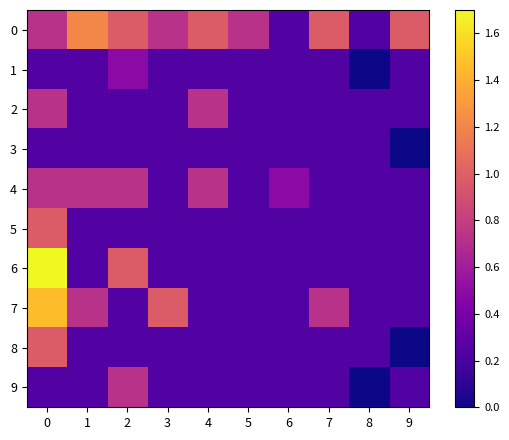

What is the difference between the highest and lowest values at 6?

0.2